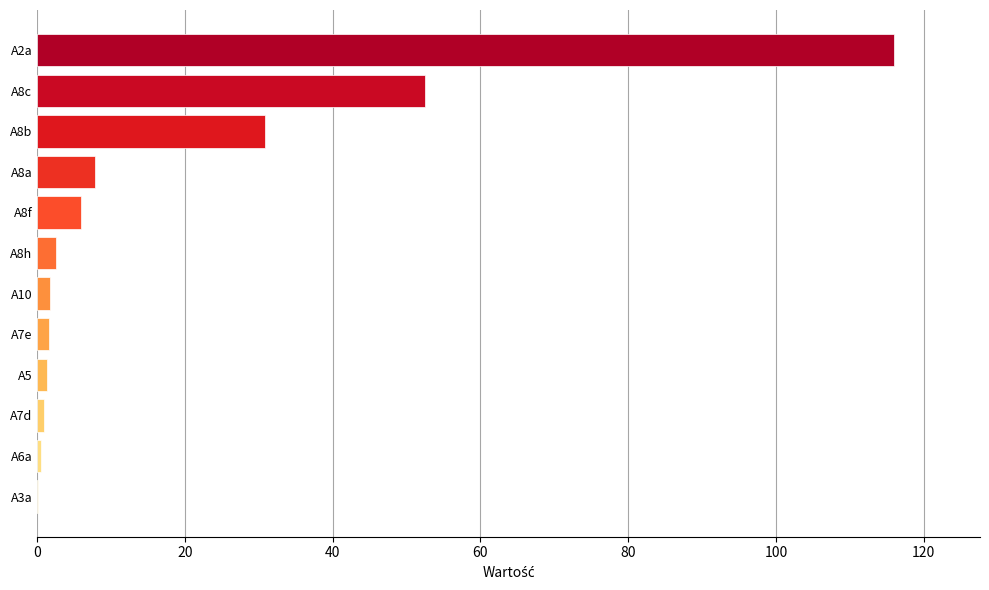

The chart shows a value of 1.9 at A8f. True or false?

False